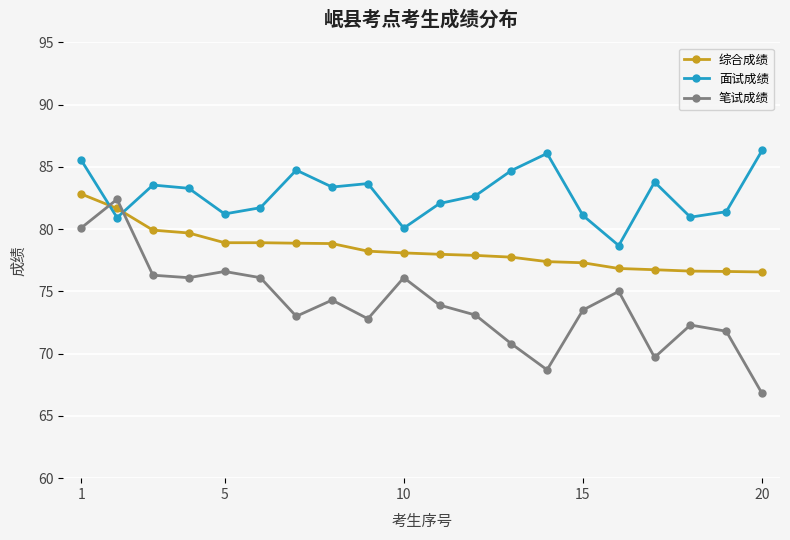

What is the smallest value displayed?

66.8